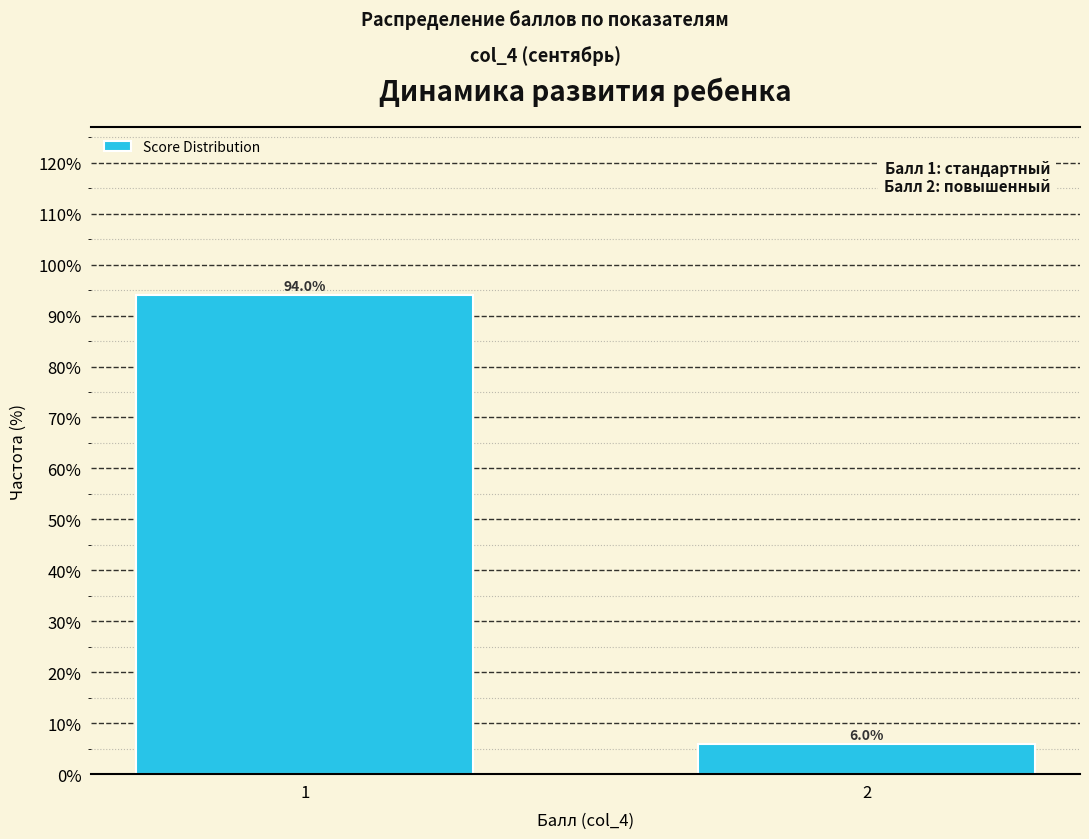

Reading left to right, transcribe all the data shown in this chart.

94.0	6.0